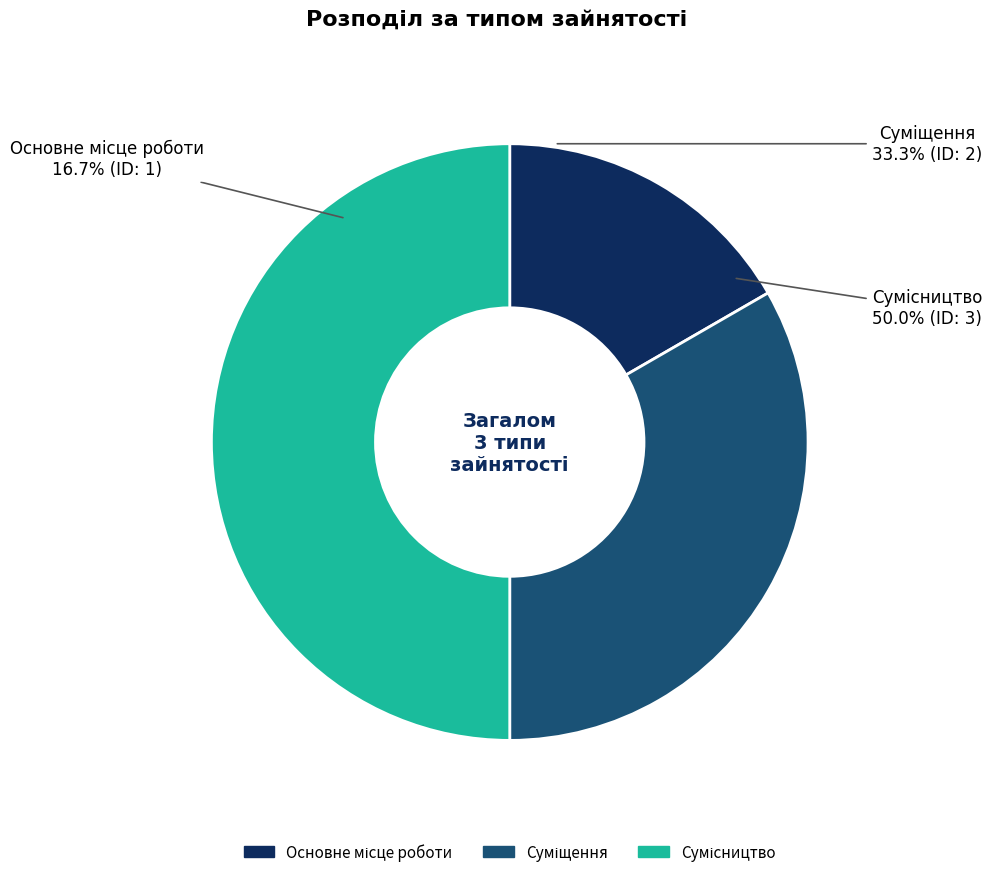

True or false: Суміщення accounts for 33% of the total.

True